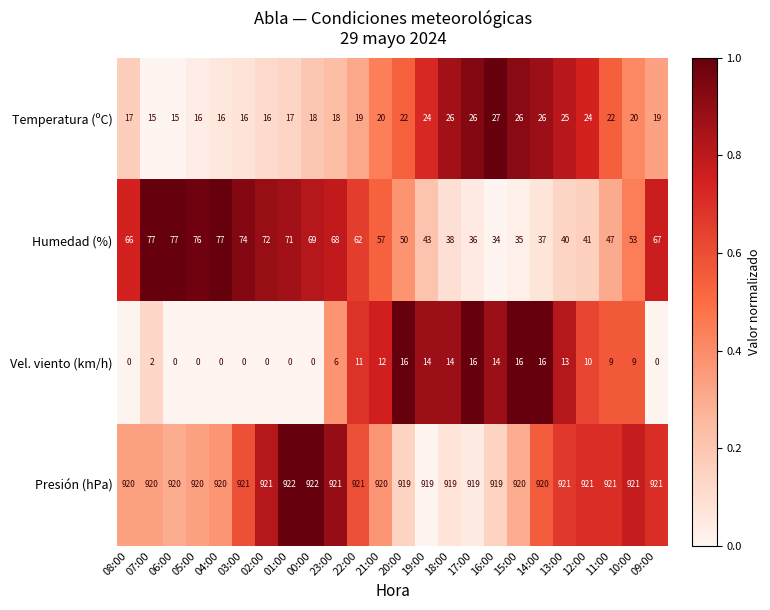

Which series has the largest range (max minus min)?

Humedad (%)